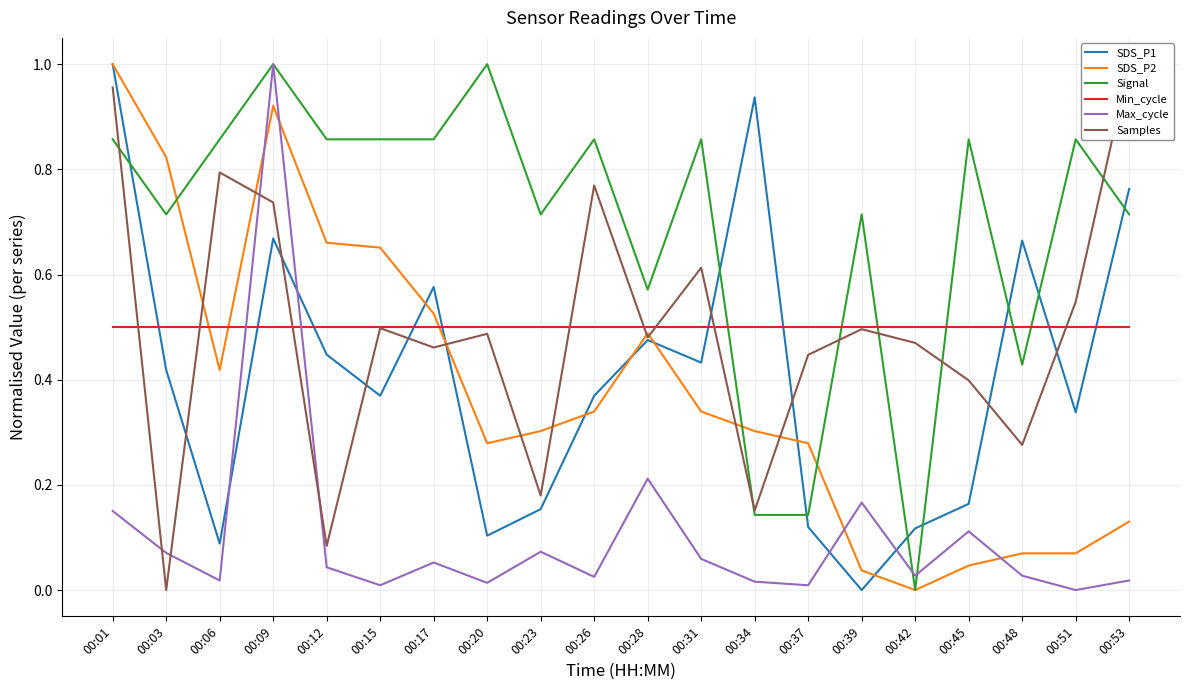

Where is the first local minimum for SDS_P1?

00:06